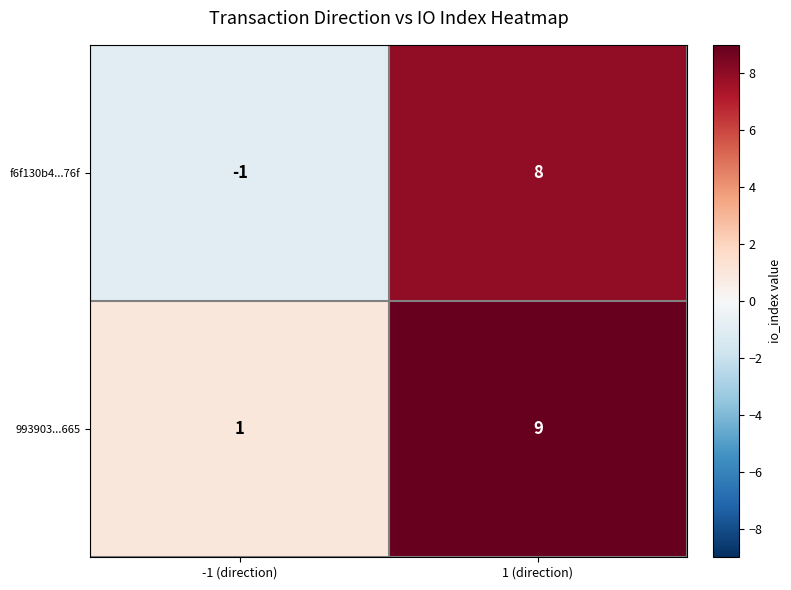

At which label is 993903...665 closest to 5?

-1 (direction)